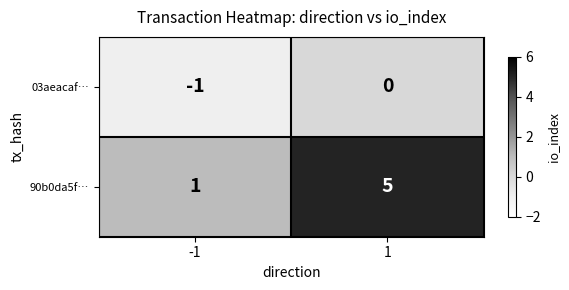

How many series are shown in this chart?

2